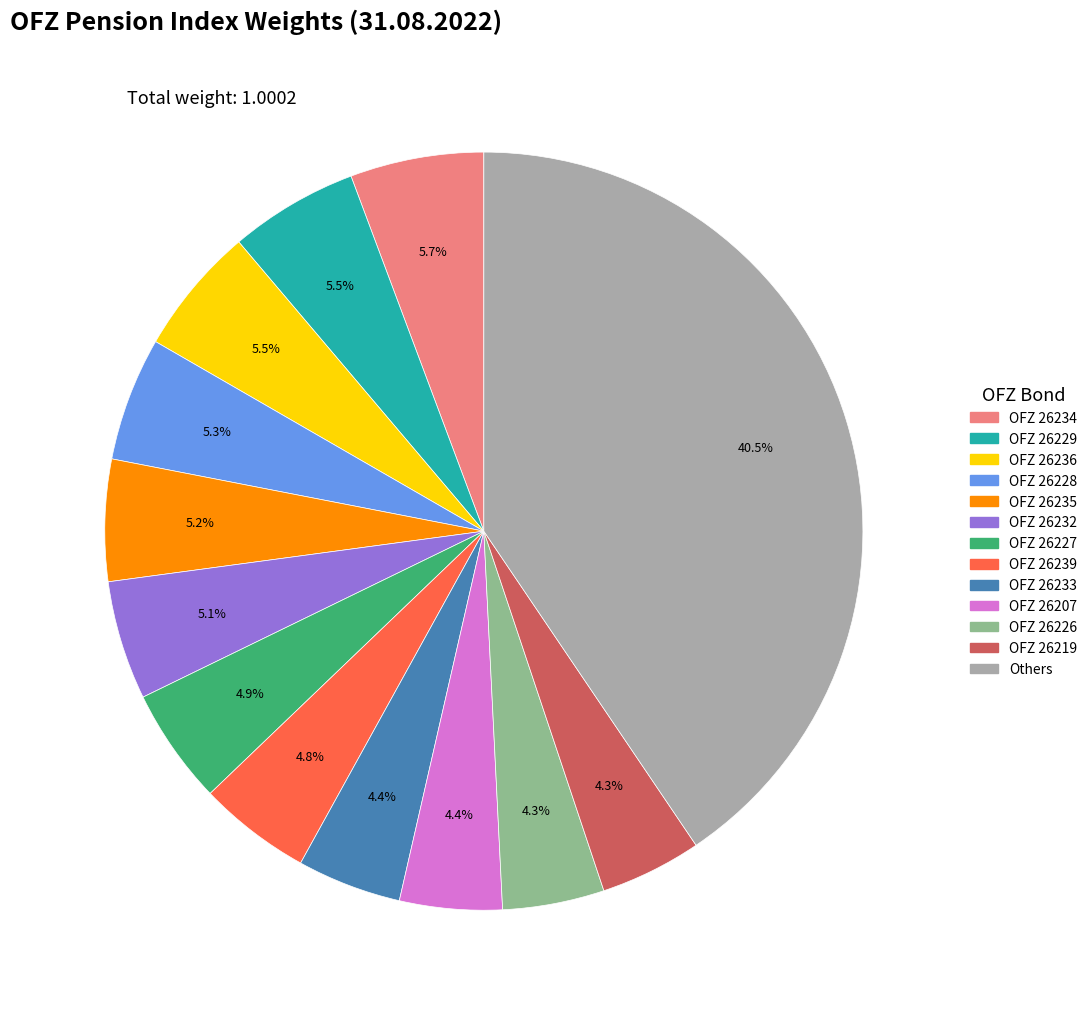

Is there a majority slice in this chart?

No